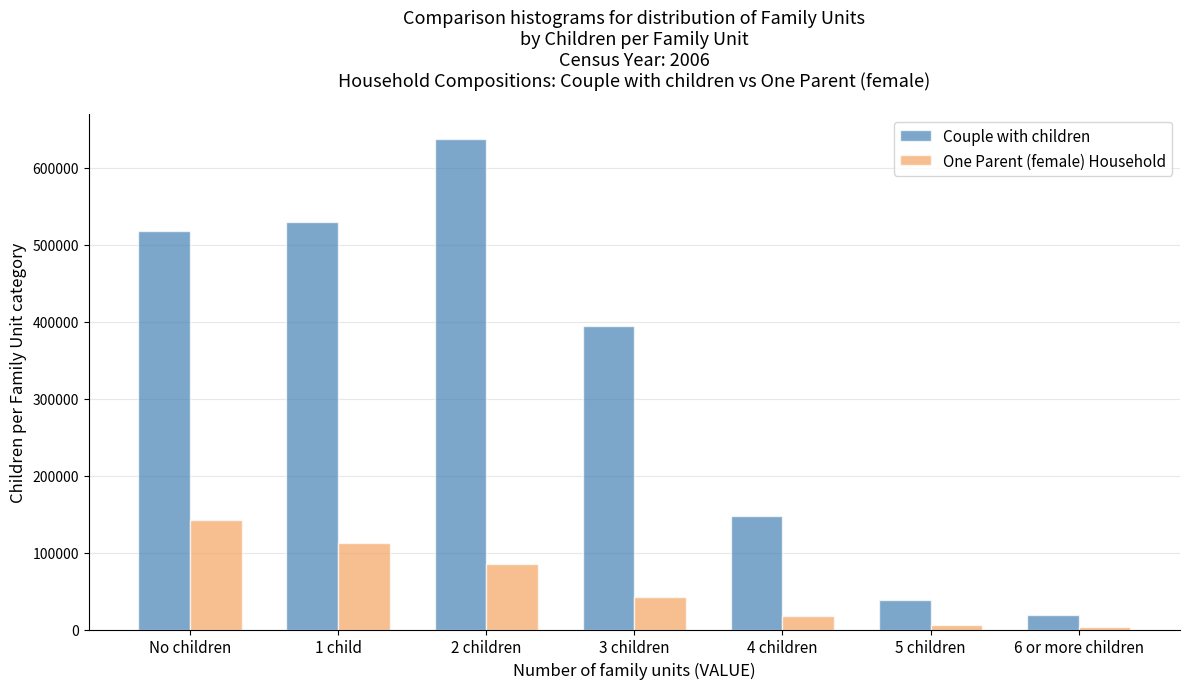

Reading left to right, transcribe all the data shown in this chart.

Couple with children: 517507	530110	638264	394578	147403	38212	18538
One Parent (female) Household: 142045	111979	85168	42029	17712	5984	3182